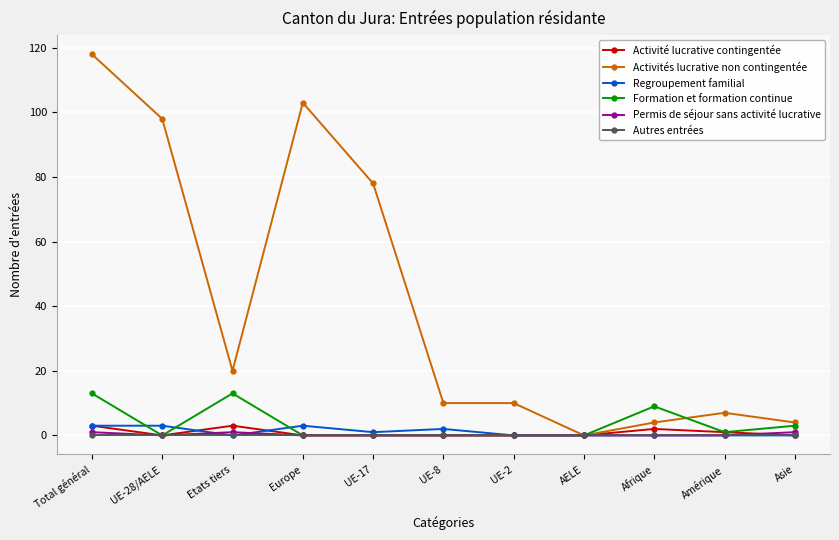

What is the maximum value for Formation et formation continue?

13